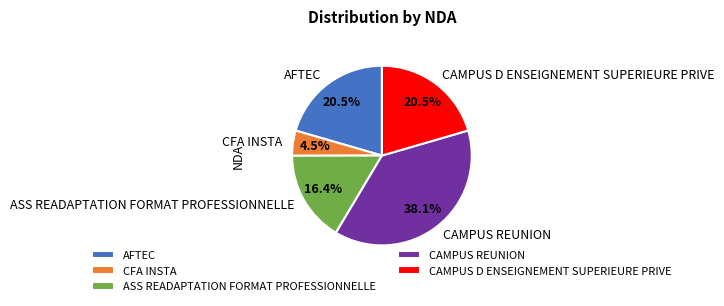

What is the largest slice in the pie chart?

CAMPUS REUNION